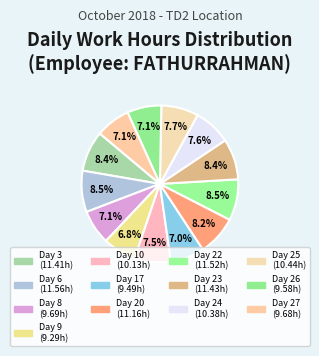

Rank the categories by value from lowest to highest.

Day 9, Day 17, Day 26, Day 27, Day 8, Day 10, Day 24, Day 25, Day 20, Day 3, Day 23, Day 22, Day 6